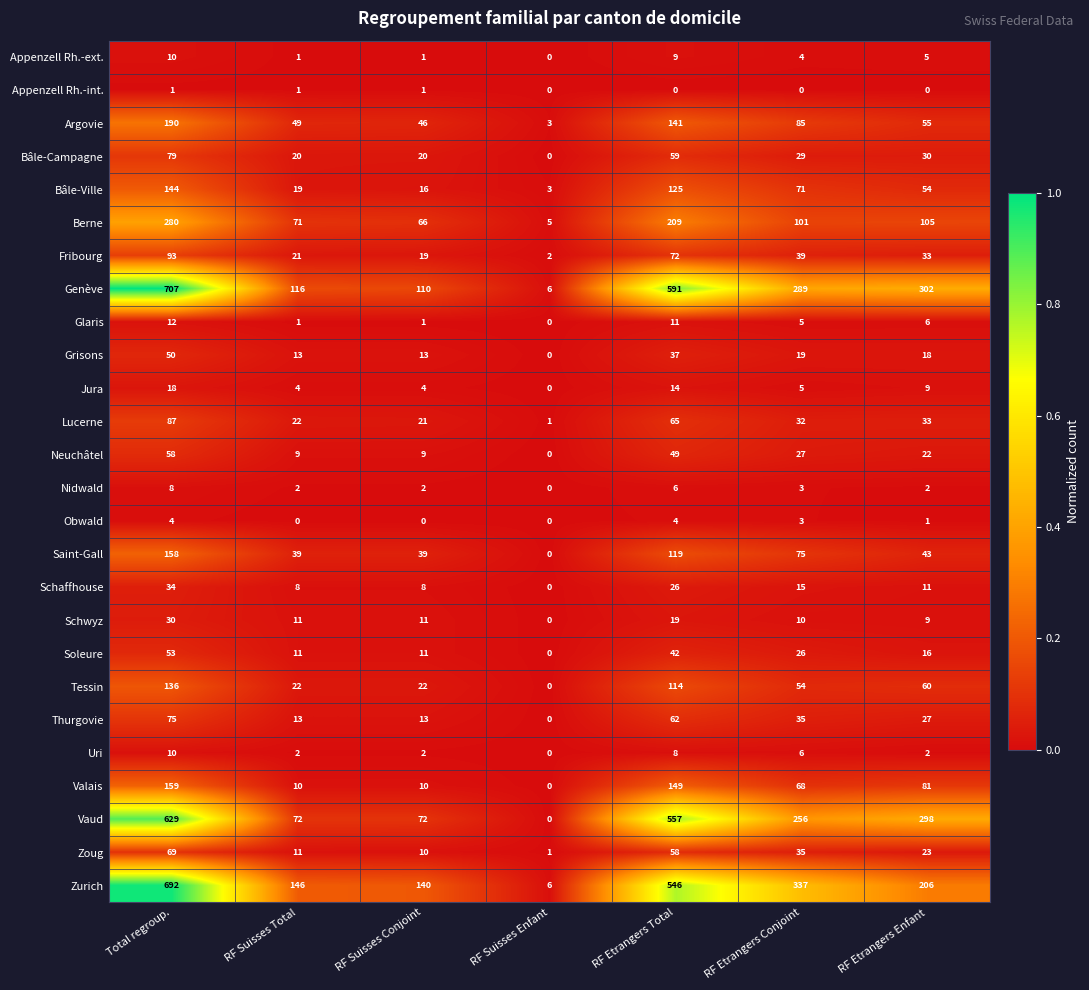

The Lucerne series shows 32 at RF Etrangers Conjoint. True or false?

True